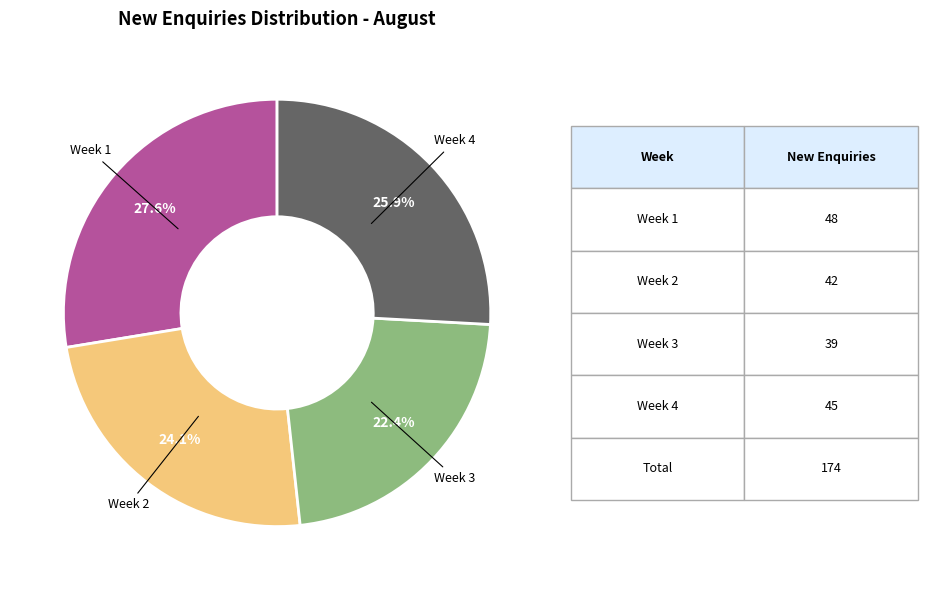

Is there any slice that represents more than half of the pie?

No